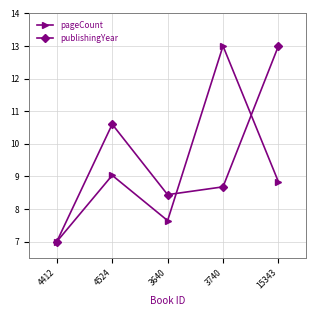

True or false: publishingYear has more than 0 points higher than both neighbors.

True